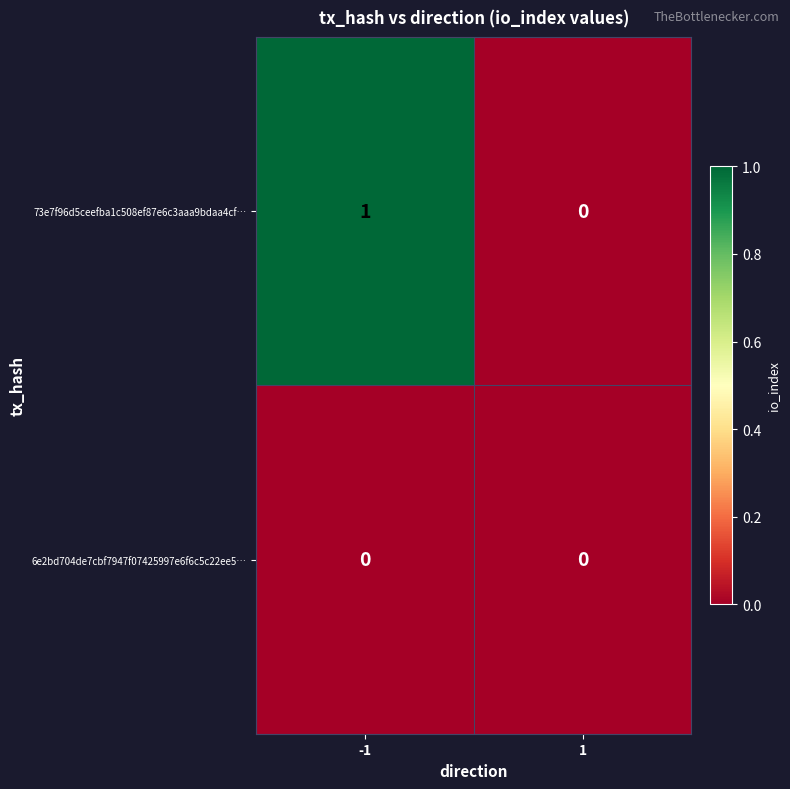

Reading left to right, list all the values displayed in this chart.

73e7f96d5ceefba1c508ef87e6c3aaa9bdaa4cf…: -1=1	1=0
6e2bd704de7cbf7947f07425997e6f6c5c22ee5…: -1=0	1=0